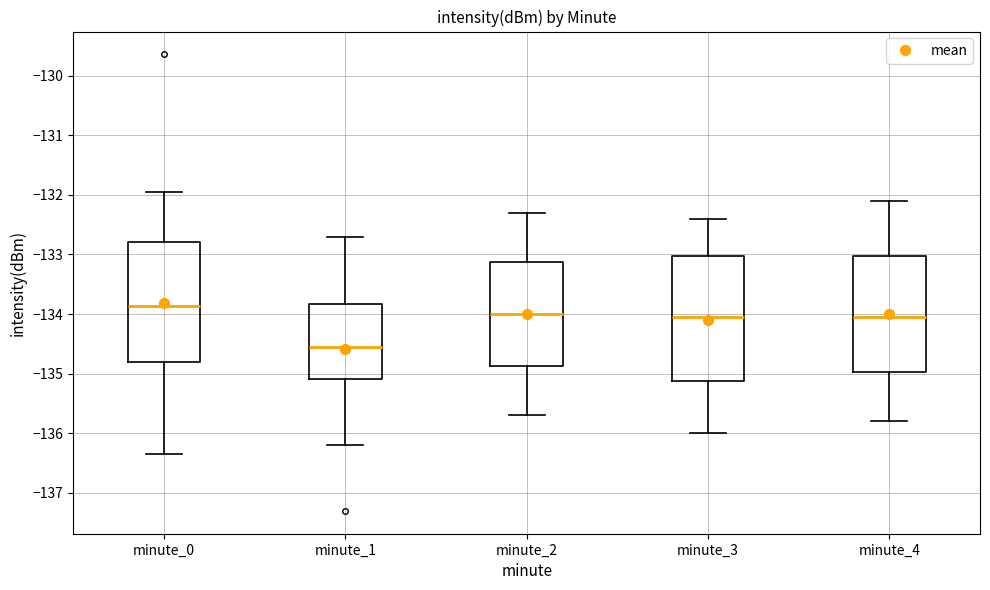

Reading left to right, transcribe this box plot: for each box, give where its median line is, the range the box spans, and where its two whiskers end, as read against the y-axis. The values are not printed on the chart, so give them approximately, as read against the axis.

minute_0: median -133.9, box -134.8 to -132.8, whiskers -136.4 to -131.9
minute_1: median -134.6, box -135.1 to -133.8, whiskers -136.2 to -132.7
minute_2: median -134.0, box -134.9 to -133.1, whiskers -135.7 to -132.3
minute_3: median -134.0, box -135.1 to -133.0, whiskers -136.0 to -132.4
minute_4: median -134.0, box -135.0 to -133.0, whiskers -135.8 to -132.1